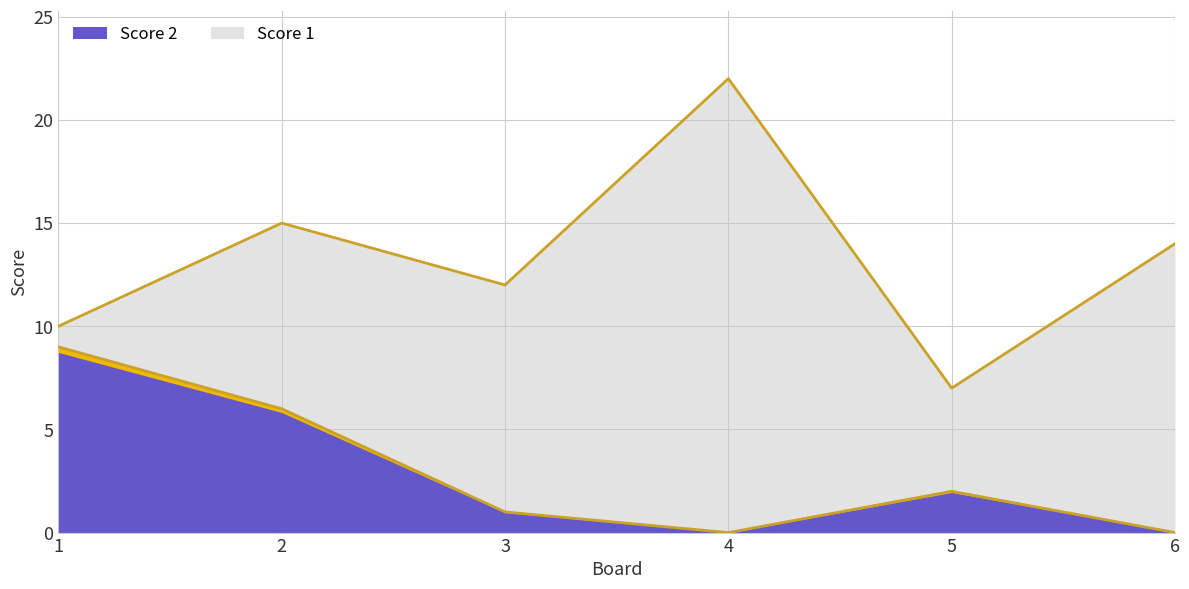

The Score 2 series shows 4 at 5. True or false?

False